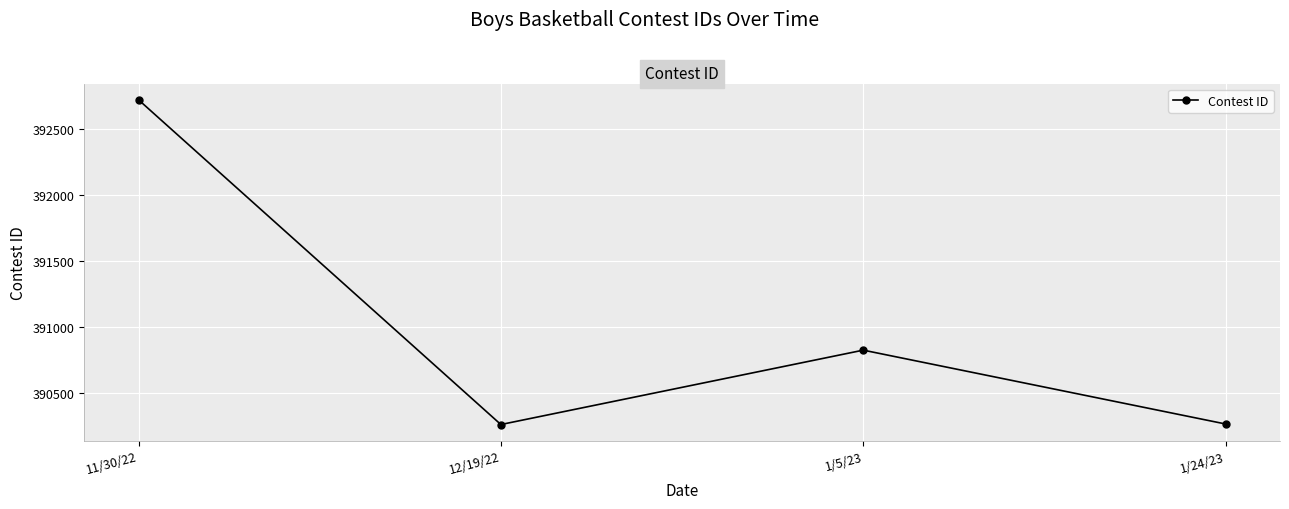

At which category does the chart reach its peak across all series?

11/30/22